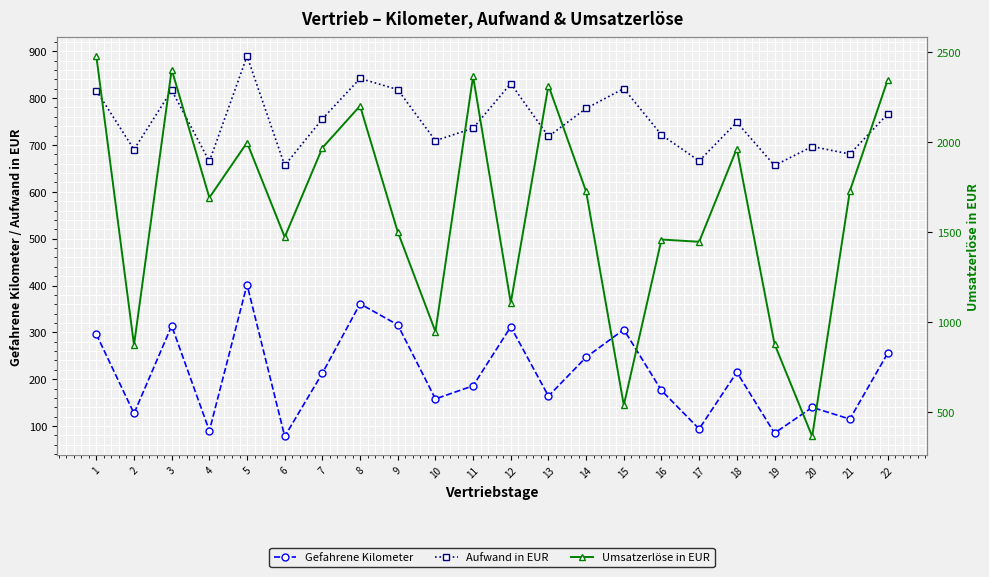

How many interior local peaks does the Gefahrene Kilometer series have?

7